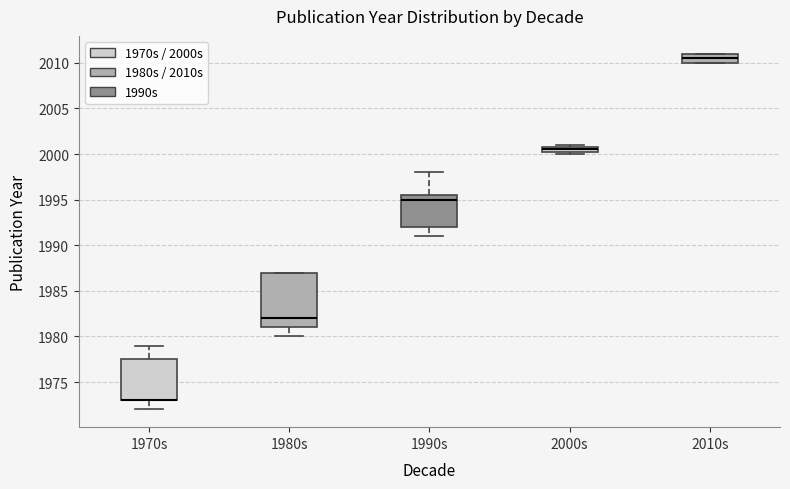

Where is the lower edge of the box for 1970s on the y-axis? The values are not printed on the chart, so give them approximately, as read against the axis.

1973.0